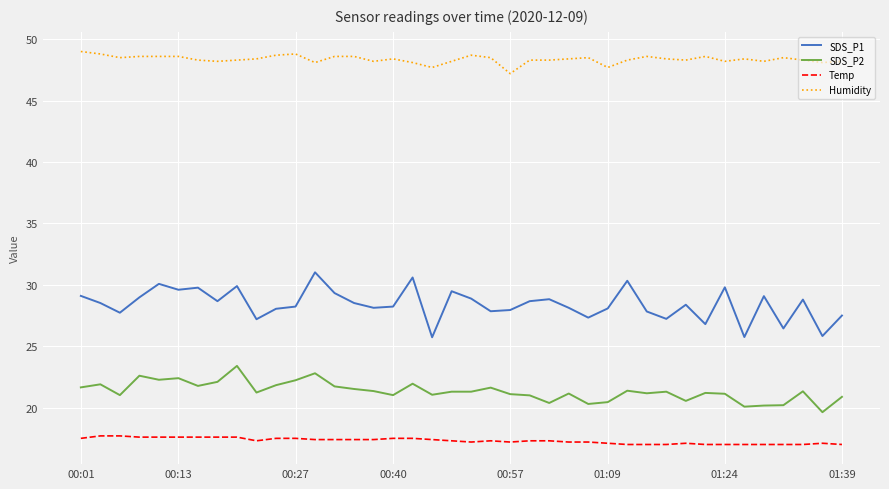

Which series has the largest range (max minus min)?

SDS_P1